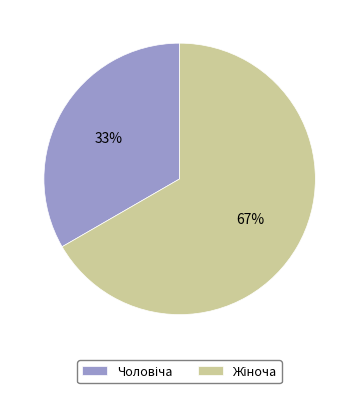

How many slices are in this pie chart?

2